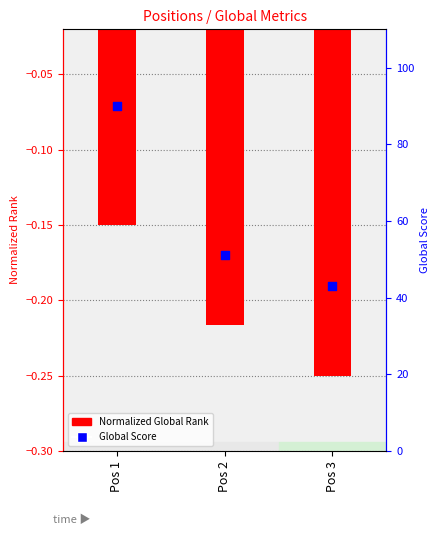

What are all the series names shown in the legend?

Normalized Global Rank, Global Score